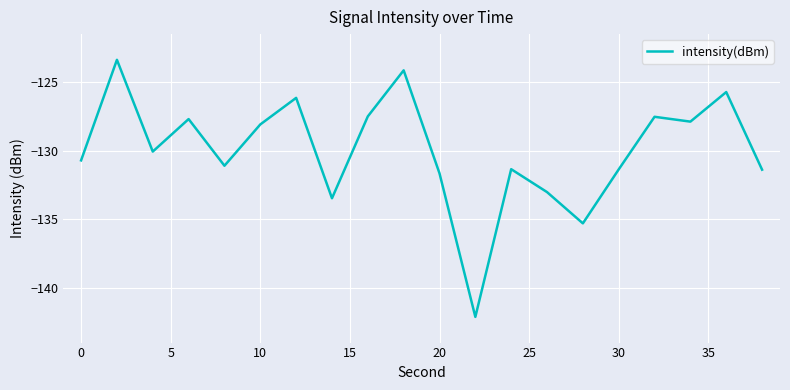

How many values exceed -130?

9